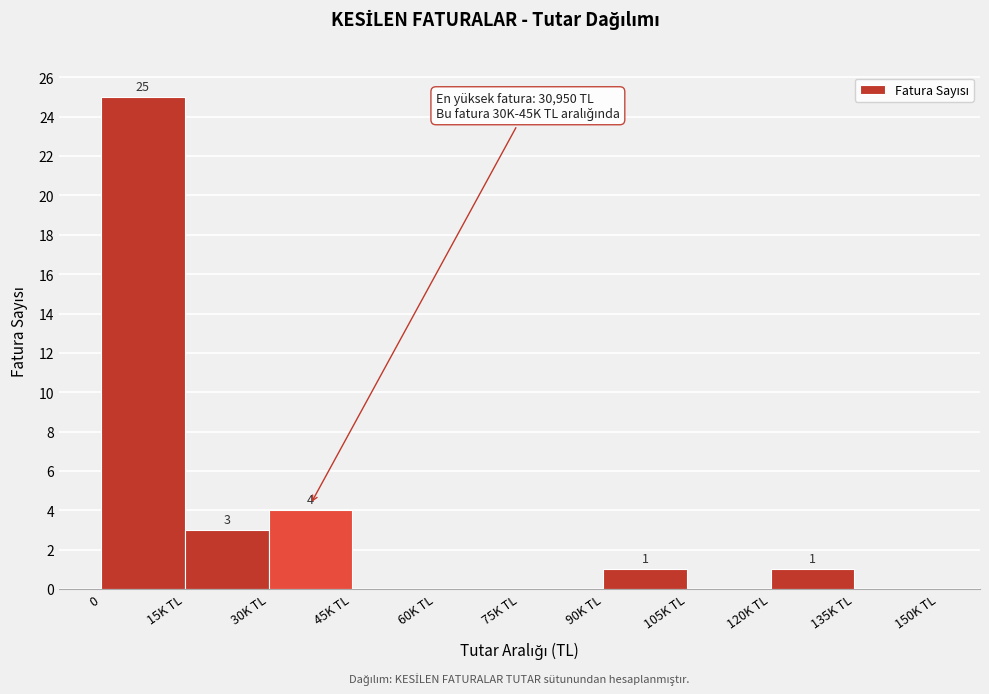

Reading right to left, transcribe all the data shown in this chart.

135K TL=0	120K TL=1	105K TL=0	90K TL=1	75K TL=0	60K TL=0	45K TL=0	30K TL=4	15K TL=3	0=25